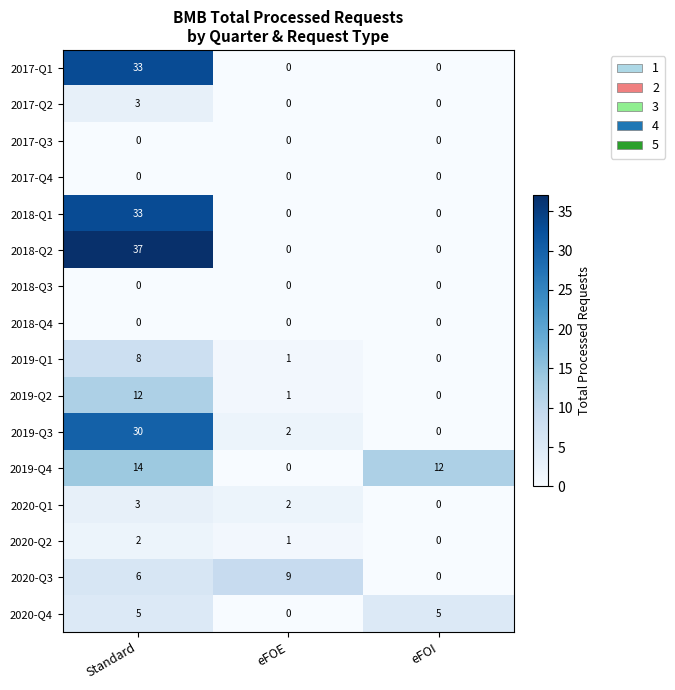

The 2019-Q2 series shows 21 at Standard. True or false?

False